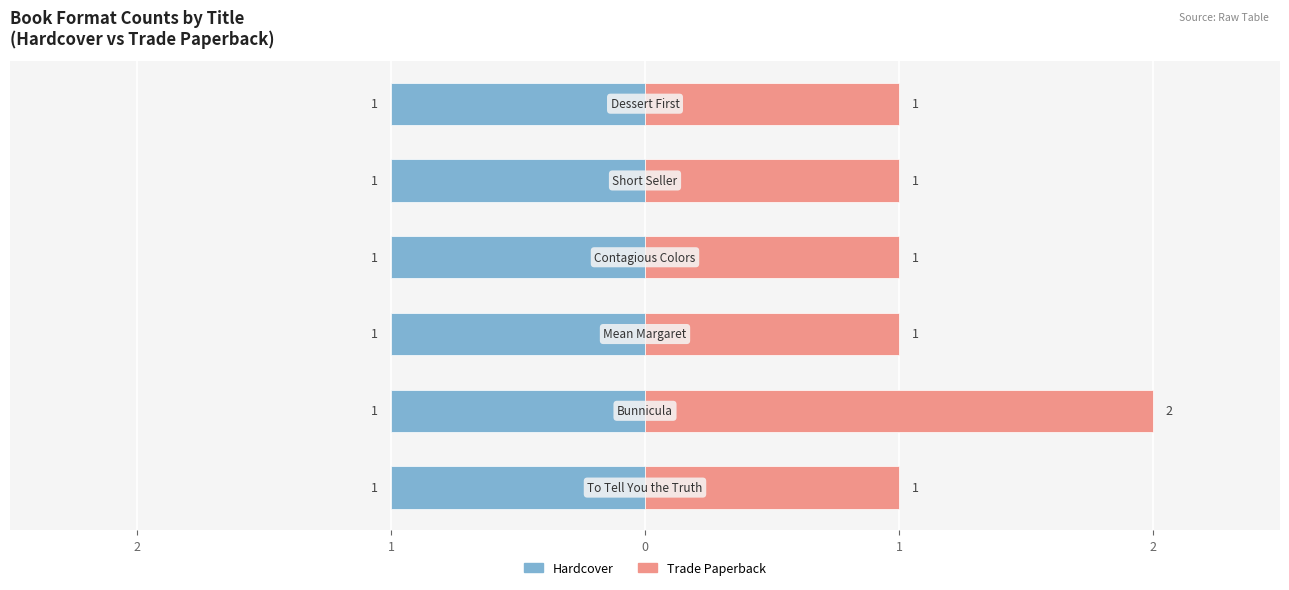

List the series in order of their peak value, highest first.

Trade Paperback, Hardcover